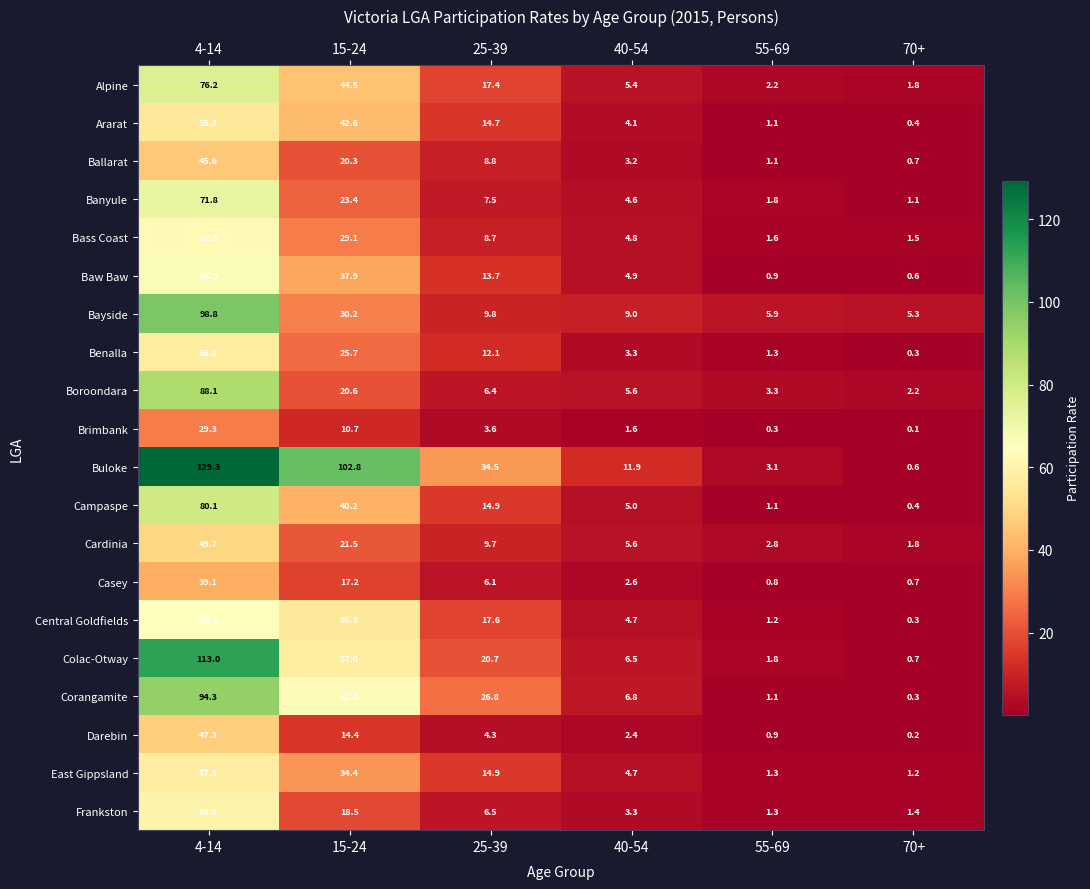

What is the greatest value displayed?

129.3